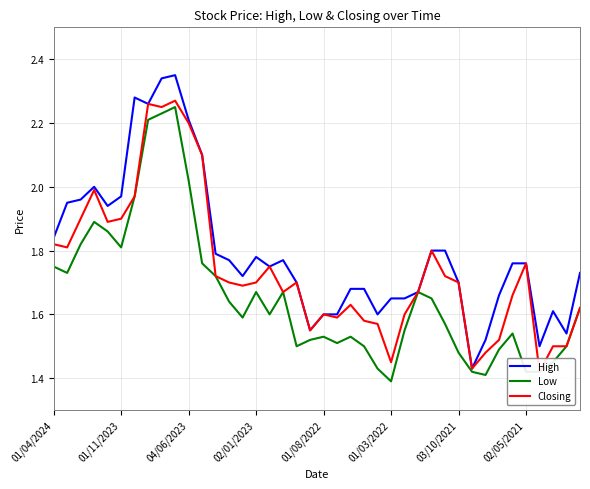

What is the average value of the High series?

1.8